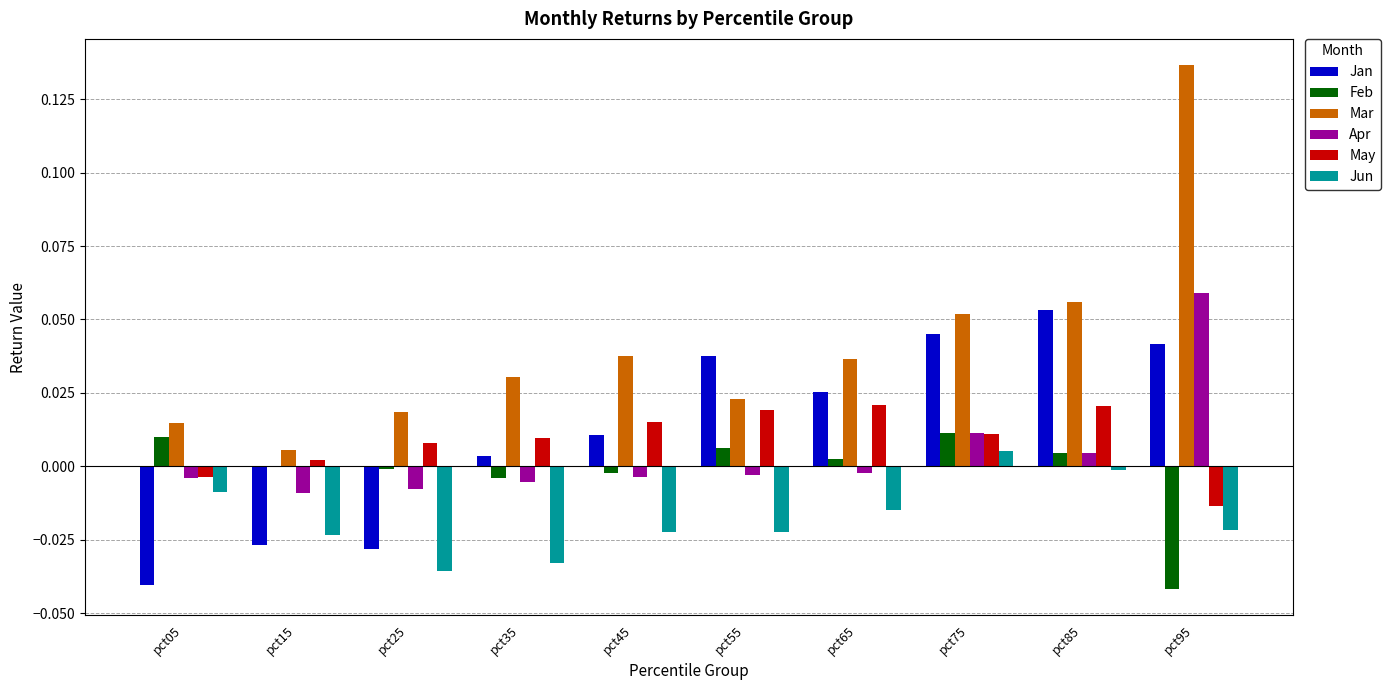

How many values in Jan are above zero?

7